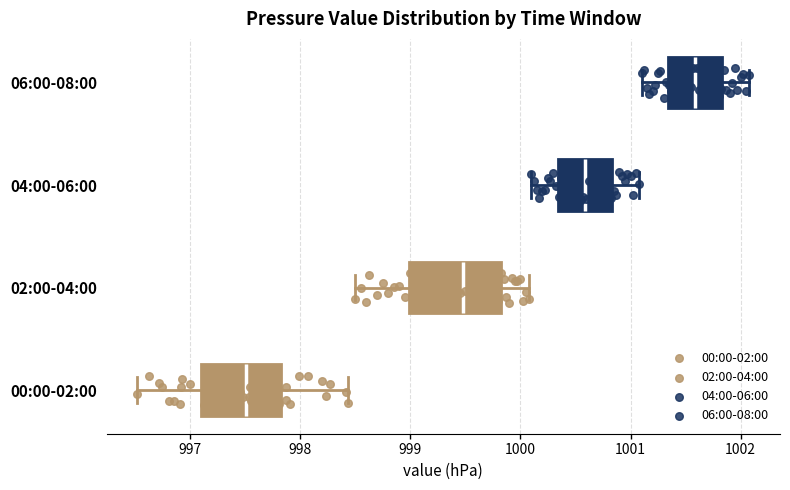

Reading bottom to top, read every box against the x-axis: the position of its median line, the range the box covers, and the ends of its whiskers. The values are not printed on the chart, so give them approximately, as read against the axis.

00:00-02:00: median 997.5, box 997.1 to 997.8, whiskers 996.5 to 998.4
02:00-04:00: median 999.5, box 999.0 to 999.8, whiskers 998.5 to 1000.1
04:00-06:00: median 1000.6, box 1000.3 to 1000.8, whiskers 1000.1 to 1001.1
06:00-08:00: median 1001.6, box 1001.3 to 1001.8, whiskers 1001.1 to 1002.1